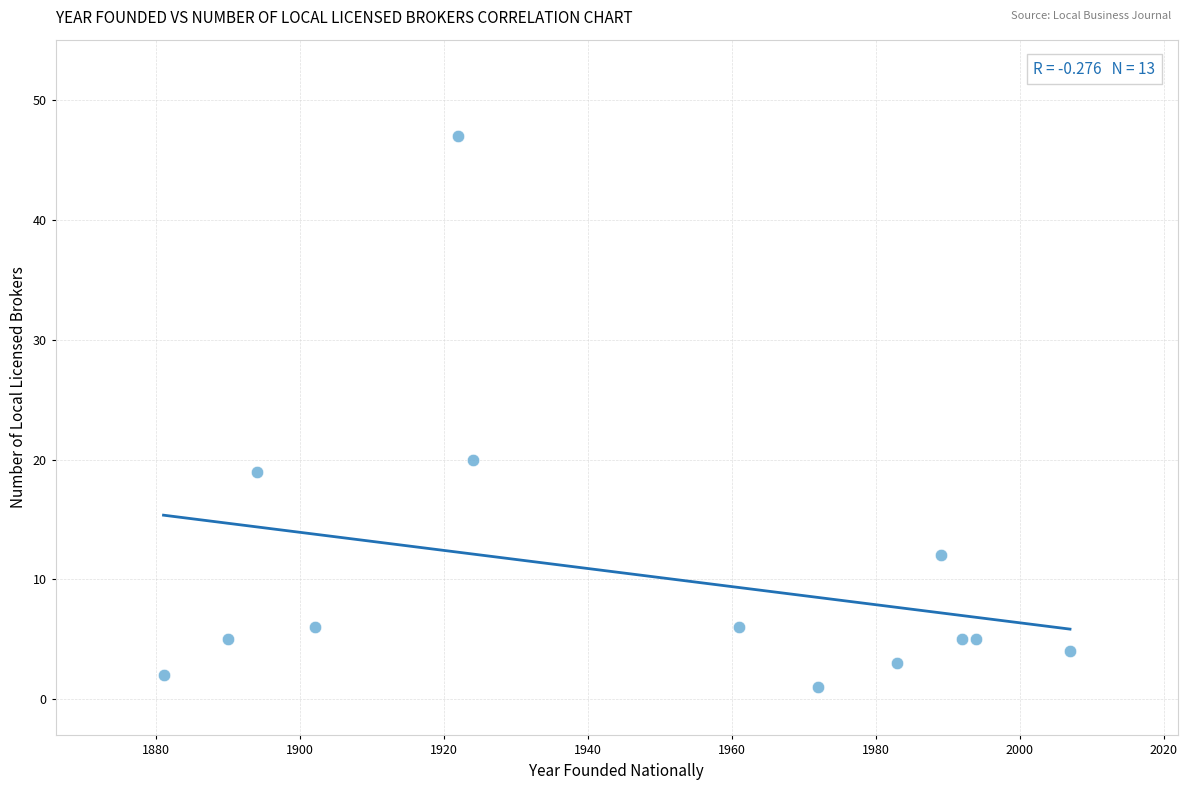

What Y value in the scatter plot is closest to 24?

20